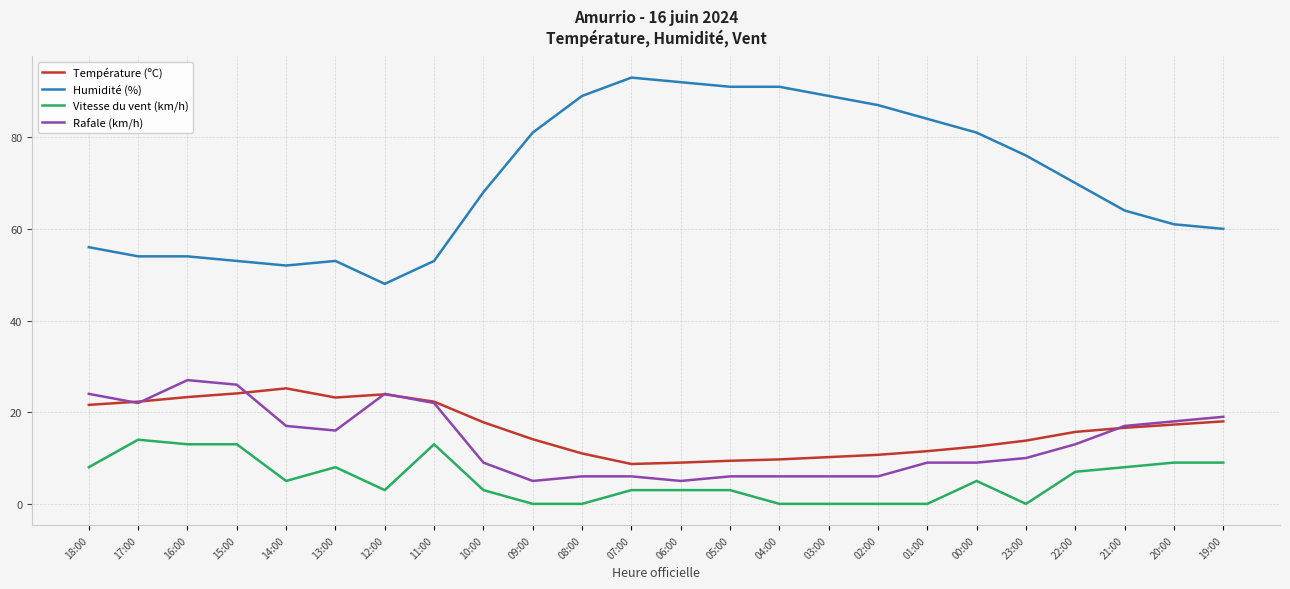

What is the highest value of the Vitesse du vent (km/h) series?

14.0